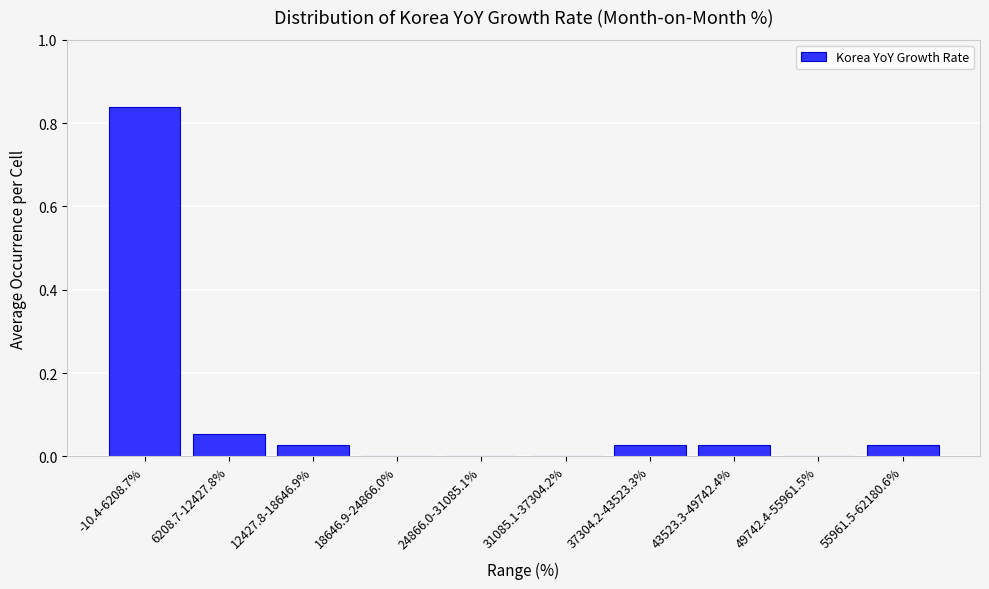

What is the sum of all values?

1.0